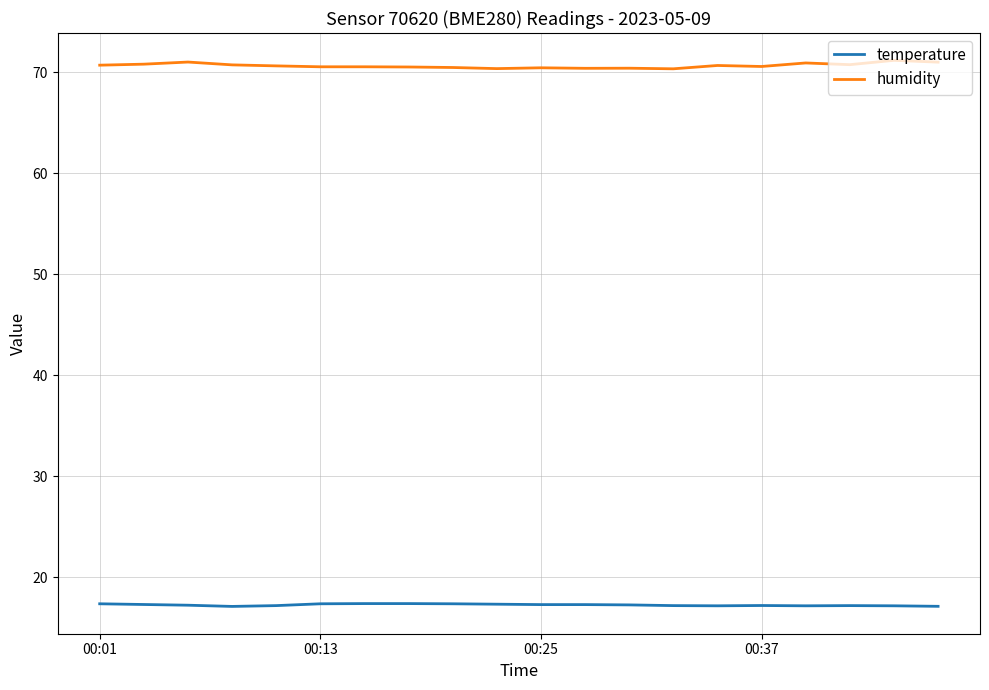

Which series has the largest total across all categories?

humidity